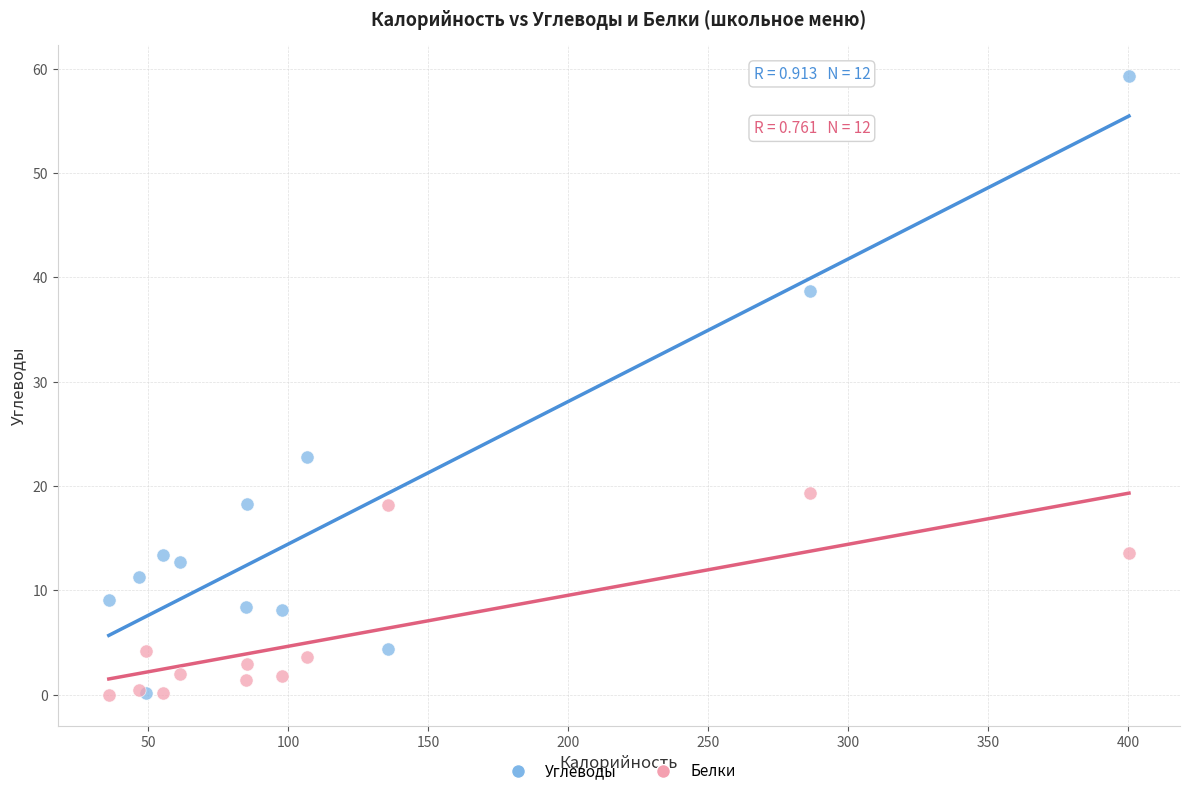

Across all series, what Y value is closest to 29?

22.8